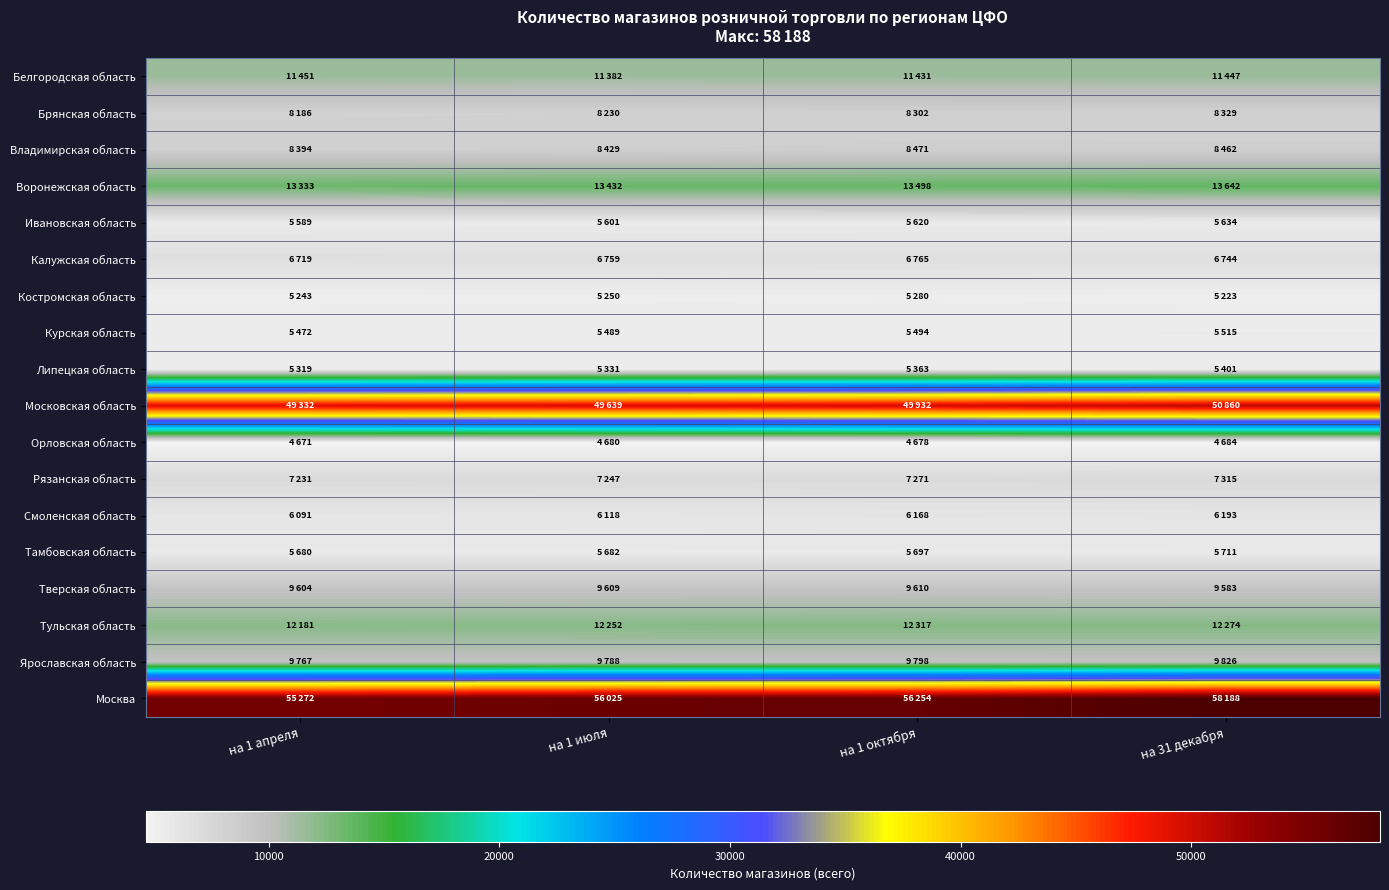

Reading left to right, transcribe all the data shown in this chart.

Белгородская область: на 1 апреля=11451	на 1 июля=11382	на 1 октября=11431	на 31 декабря=11447
Брянская область: на 1 апреля=8186	на 1 июля=8230	на 1 октября=8302	на 31 декабря=8329
Владимирская область: на 1 апреля=8394	на 1 июля=8429	на 1 октября=8471	на 31 декабря=8462
Воронежская область: на 1 апреля=13333	на 1 июля=13432	на 1 октября=13498	на 31 декабря=13642
Ивановская область: на 1 апреля=5589	на 1 июля=5601	на 1 октября=5620	на 31 декабря=5634
Калужская область: на 1 апреля=6719	на 1 июля=6759	на 1 октября=6765	на 31 декабря=6744
Костромская область: на 1 апреля=5243	на 1 июля=5250	на 1 октября=5280	на 31 декабря=5223
Курская область: на 1 апреля=5472	на 1 июля=5489	на 1 октября=5494	на 31 декабря=5515
Липецкая область: на 1 апреля=5319	на 1 июля=5331	на 1 октября=5363	на 31 декабря=5401
Московская область: на 1 апреля=49332	на 1 июля=49639	на 1 октября=49932	на 31 декабря=50860
Орловская область: на 1 апреля=4671	на 1 июля=4680	на 1 октября=4678	на 31 декабря=4684
Рязанская область: на 1 апреля=7231	на 1 июля=7247	на 1 октября=7271	на 31 декабря=7315
Смоленская область: на 1 апреля=6091	на 1 июля=6118	на 1 октября=6168	на 31 декабря=6193
Тамбовская область: на 1 апреля=5680	на 1 июля=5682	на 1 октября=5697	на 31 декабря=5711
Тверская область: на 1 апреля=9604	на 1 июля=9609	на 1 октября=9610	на 31 декабря=9583
Тульская область: на 1 апреля=12181	на 1 июля=12252	на 1 октября=12317	на 31 декабря=12274
Ярославская область: на 1 апреля=9767	на 1 июля=9788	на 1 октября=9798	на 31 декабря=9826
Москва: на 1 апреля=55272	на 1 июля=56025	на 1 октября=56254	на 31 декабря=58188